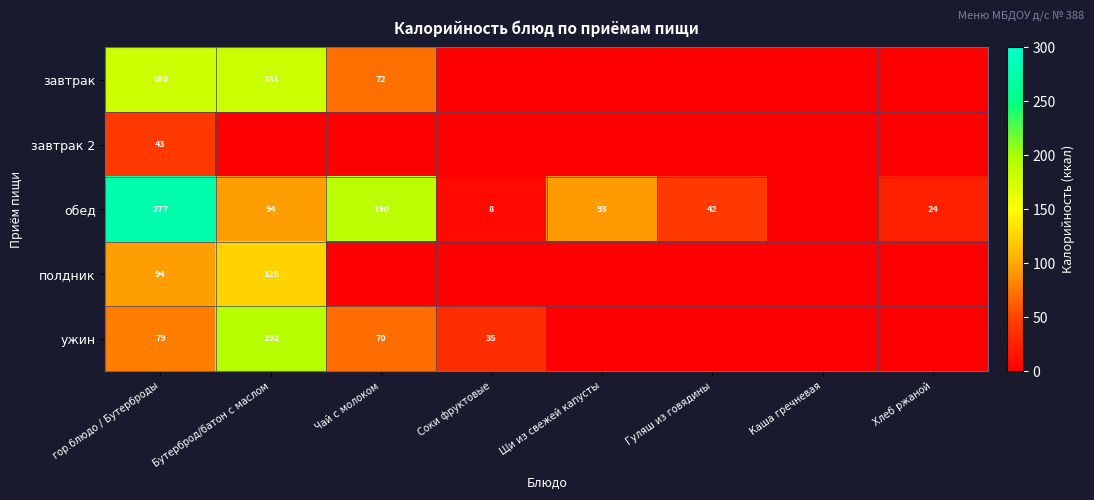

The обед series shows 2 at Соки фруктовые. True or false?

False